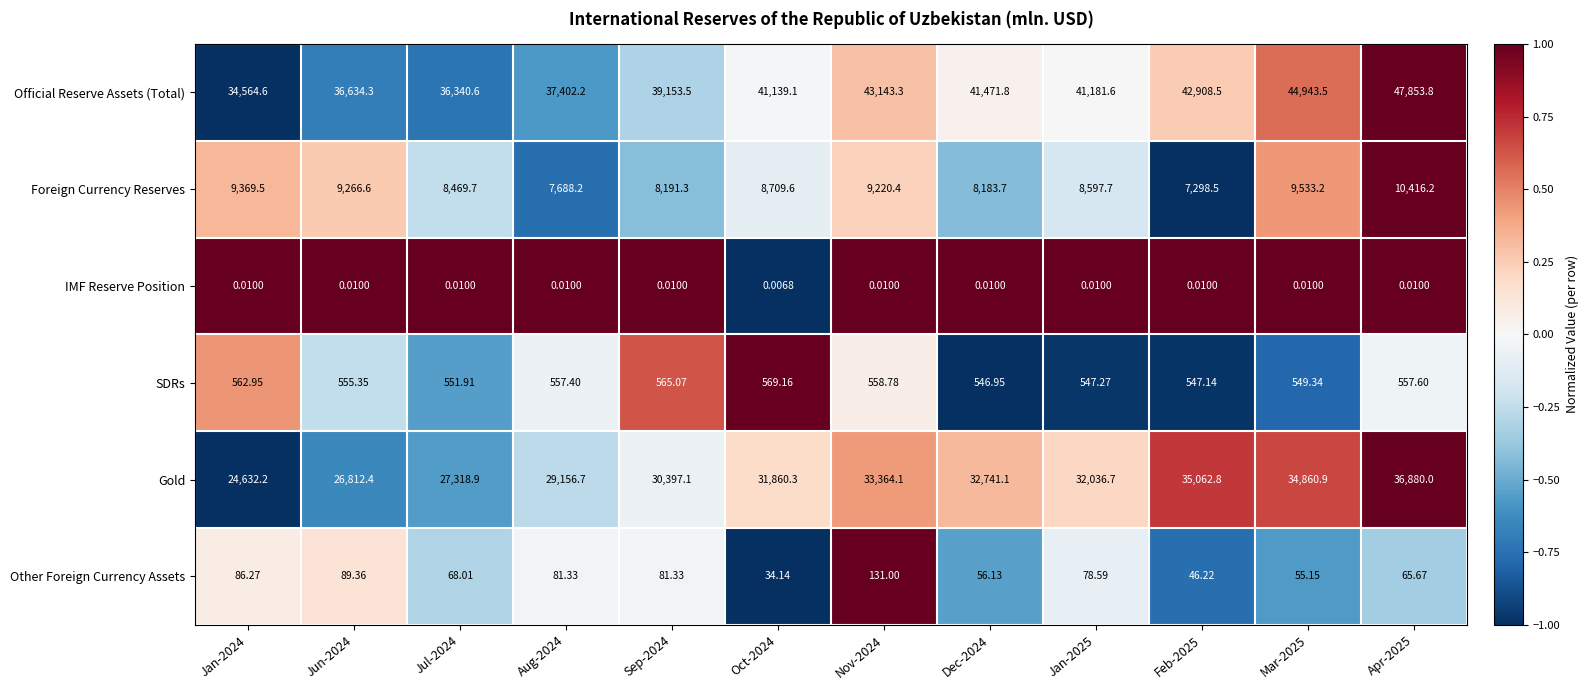

Which series has the widest spread of values?

Official Reserve Assets (Total)